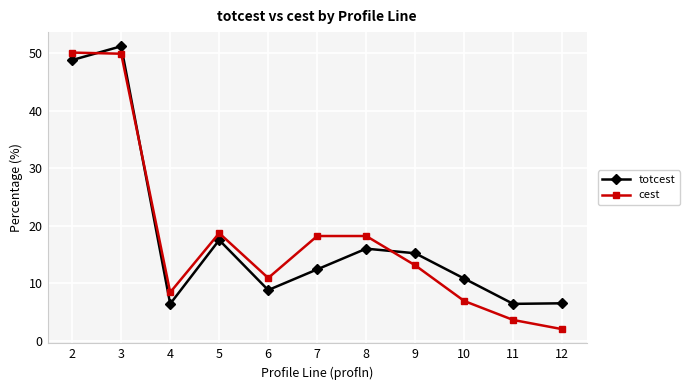

Where is the first local maximum for totcest?

3